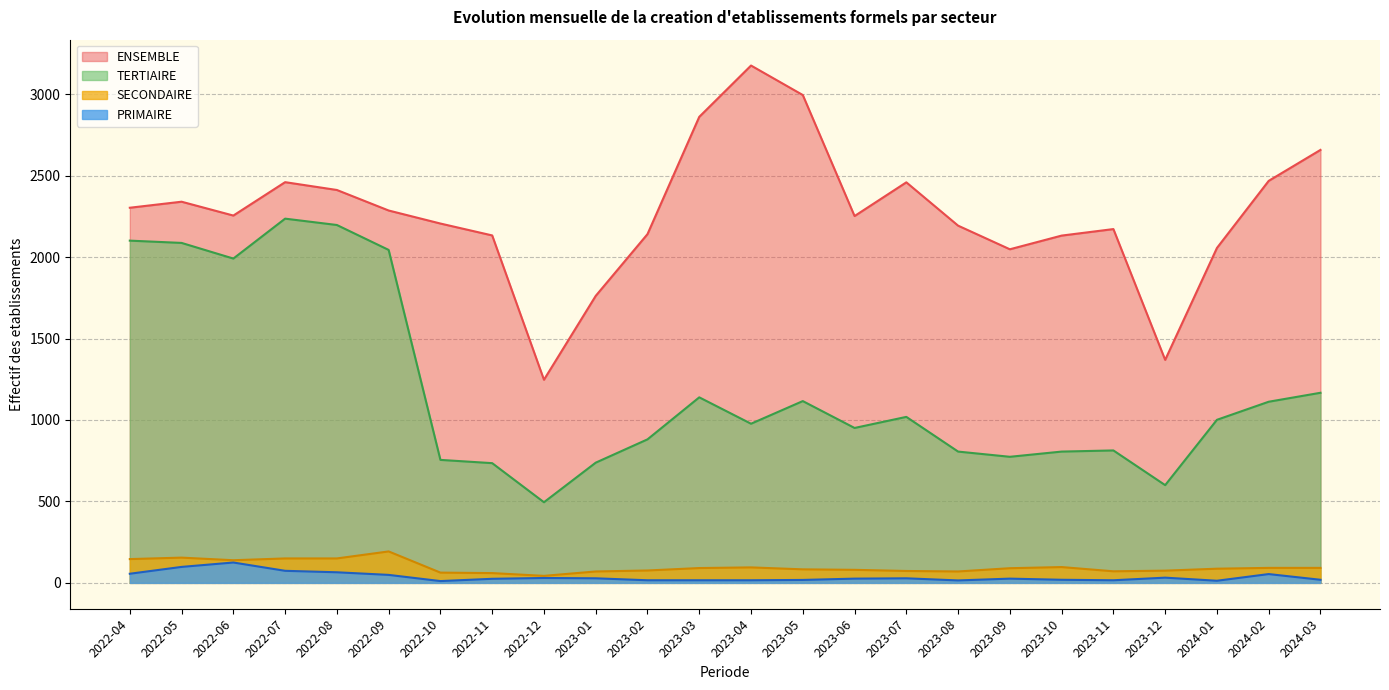

Where does the PRIMAIRE series first go above 26?

2022-04